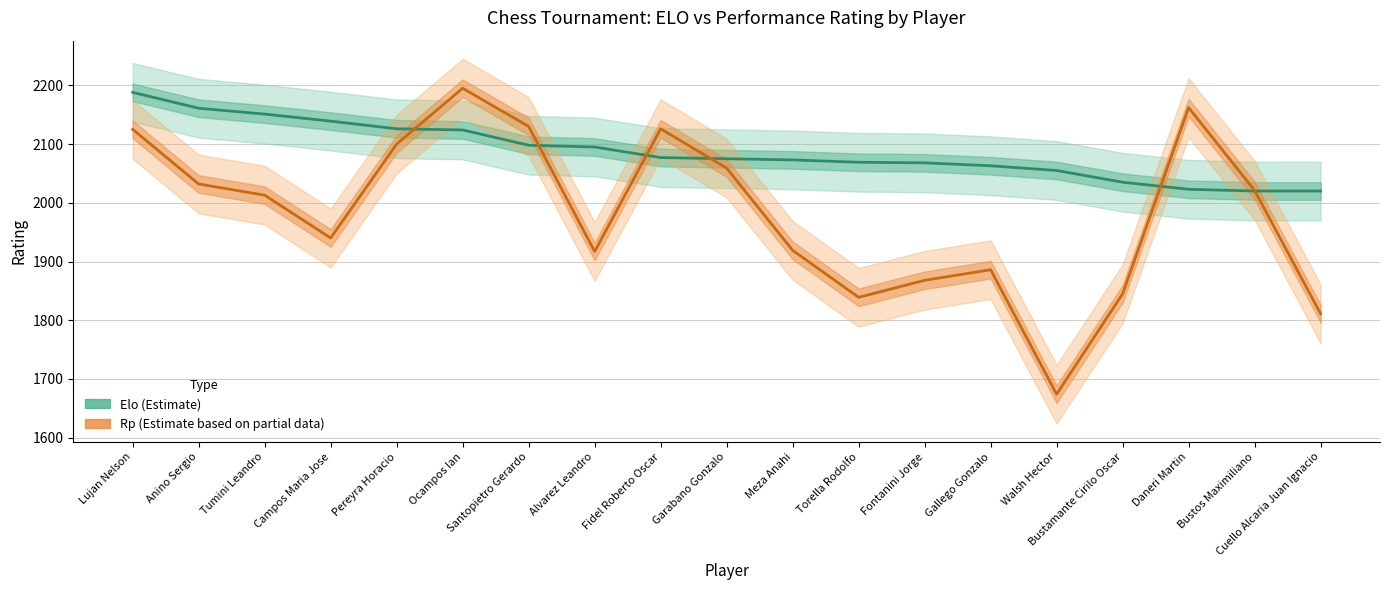

What is the value of the Elo (Estimate) point at the 11th from the left?

2073